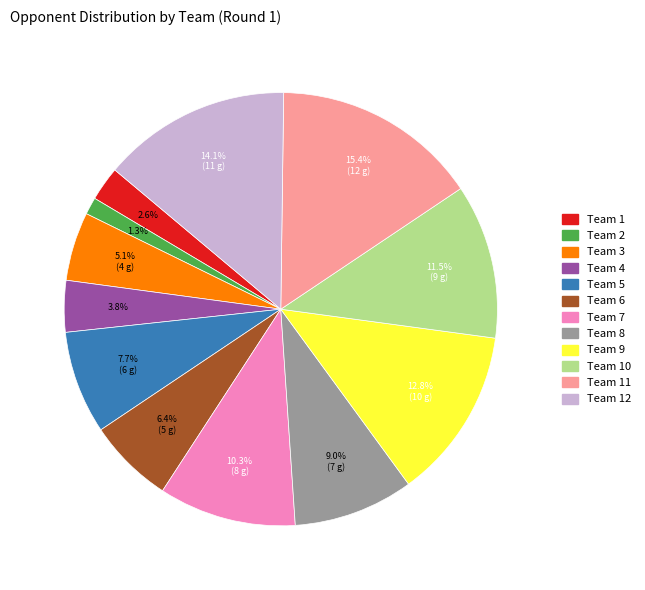

Does any single category account for the majority?

No